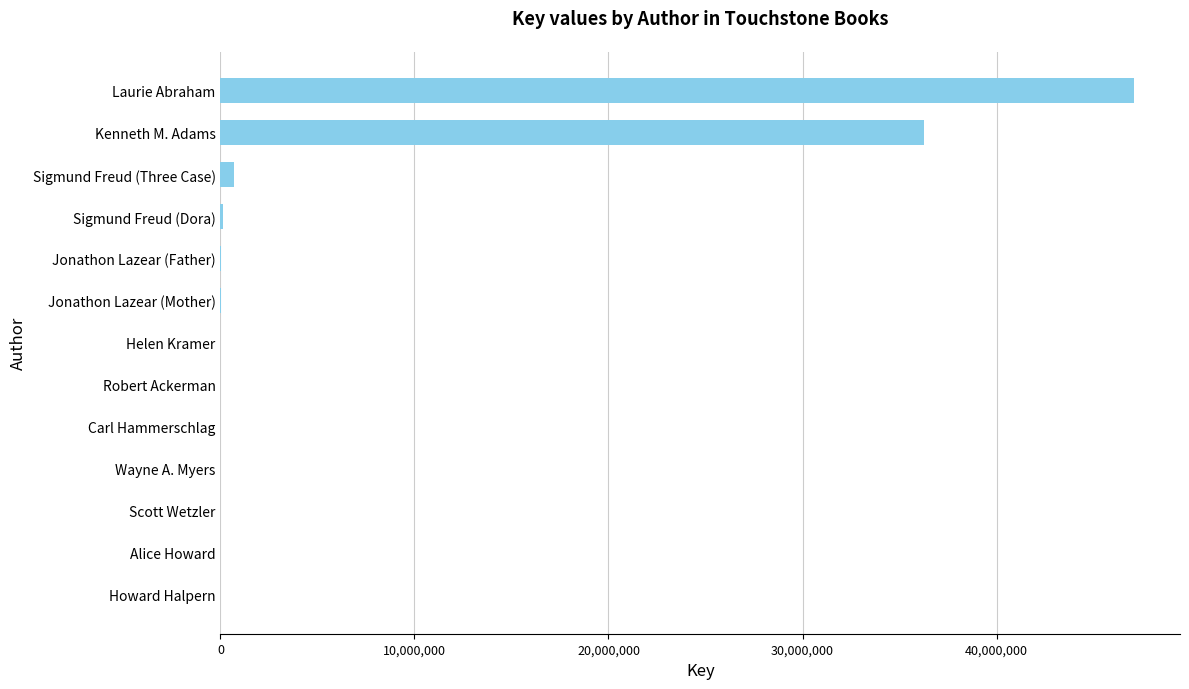

Where is the data nearest to the value 23549760?

Kenneth M. Adams